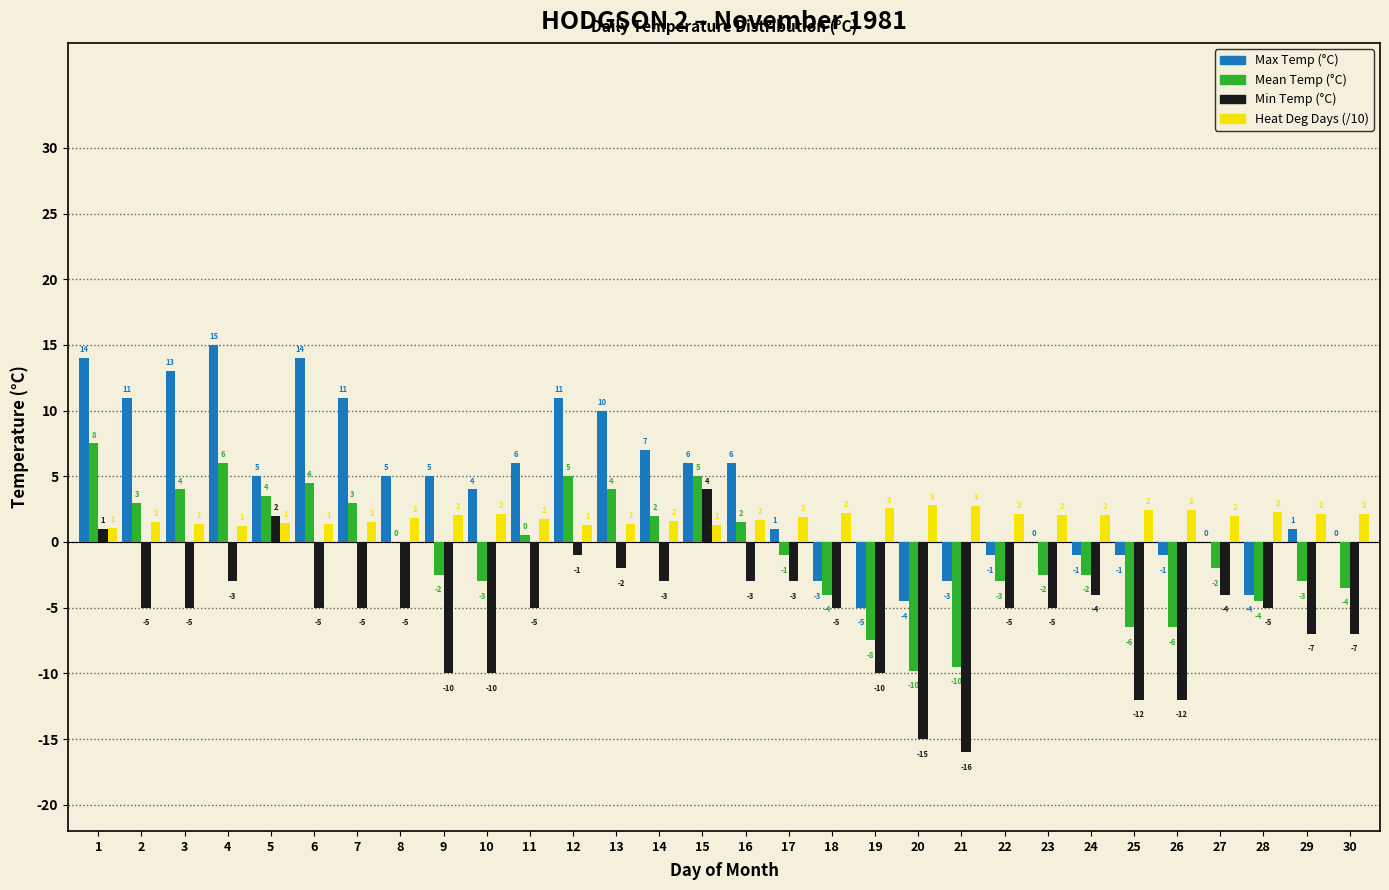

Which series has the largest total across all categories?

Max Temp (°C)